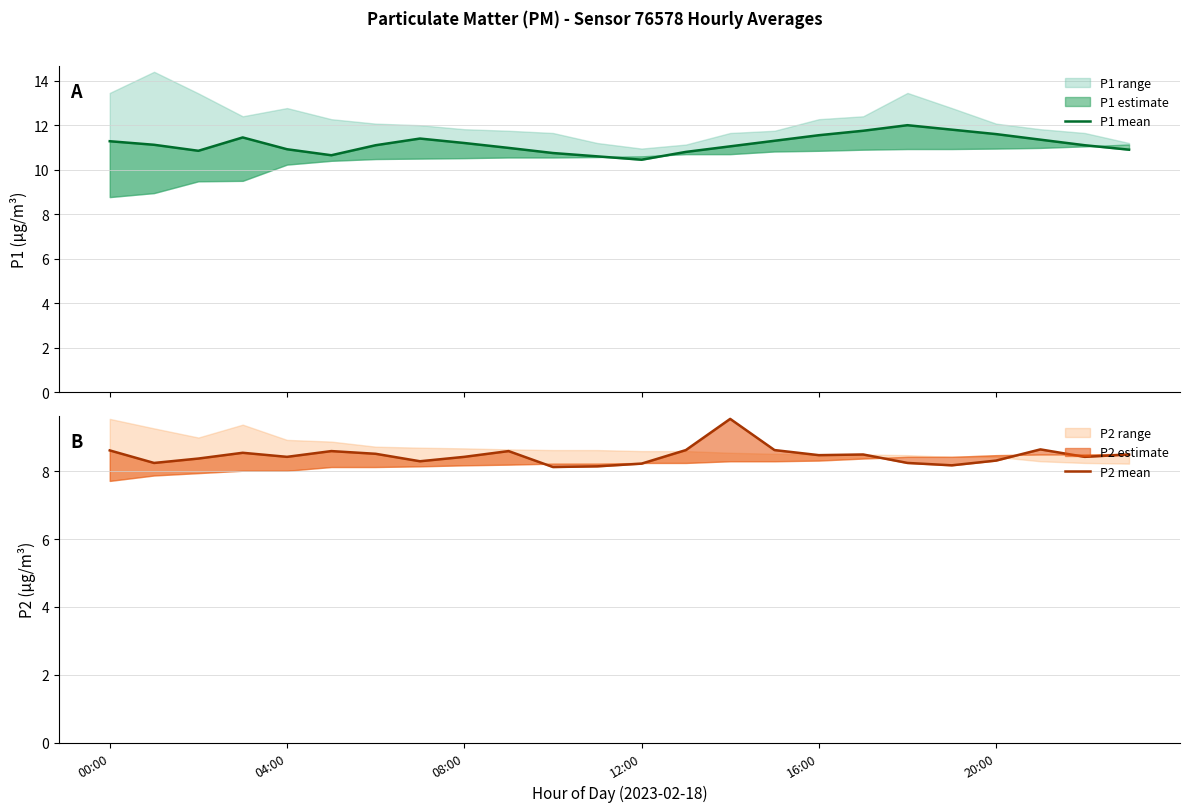

The P1 mean series shows 11.1 at 14. True or false?

True